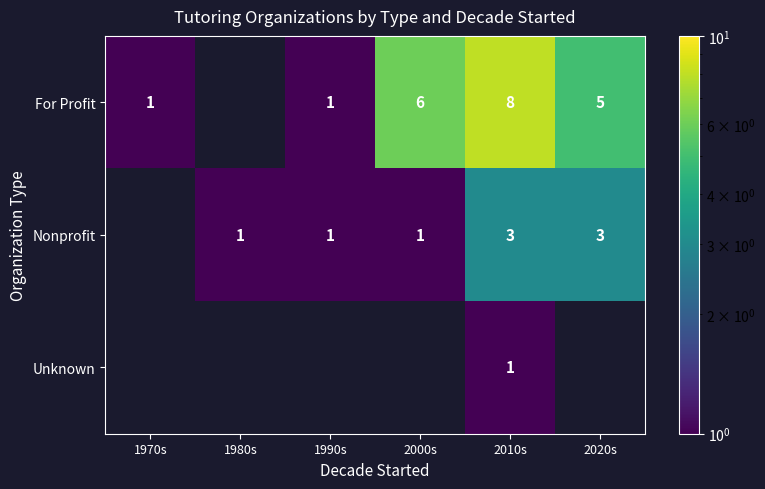

The For Profit series shows 8 at 2010s. True or false?

True